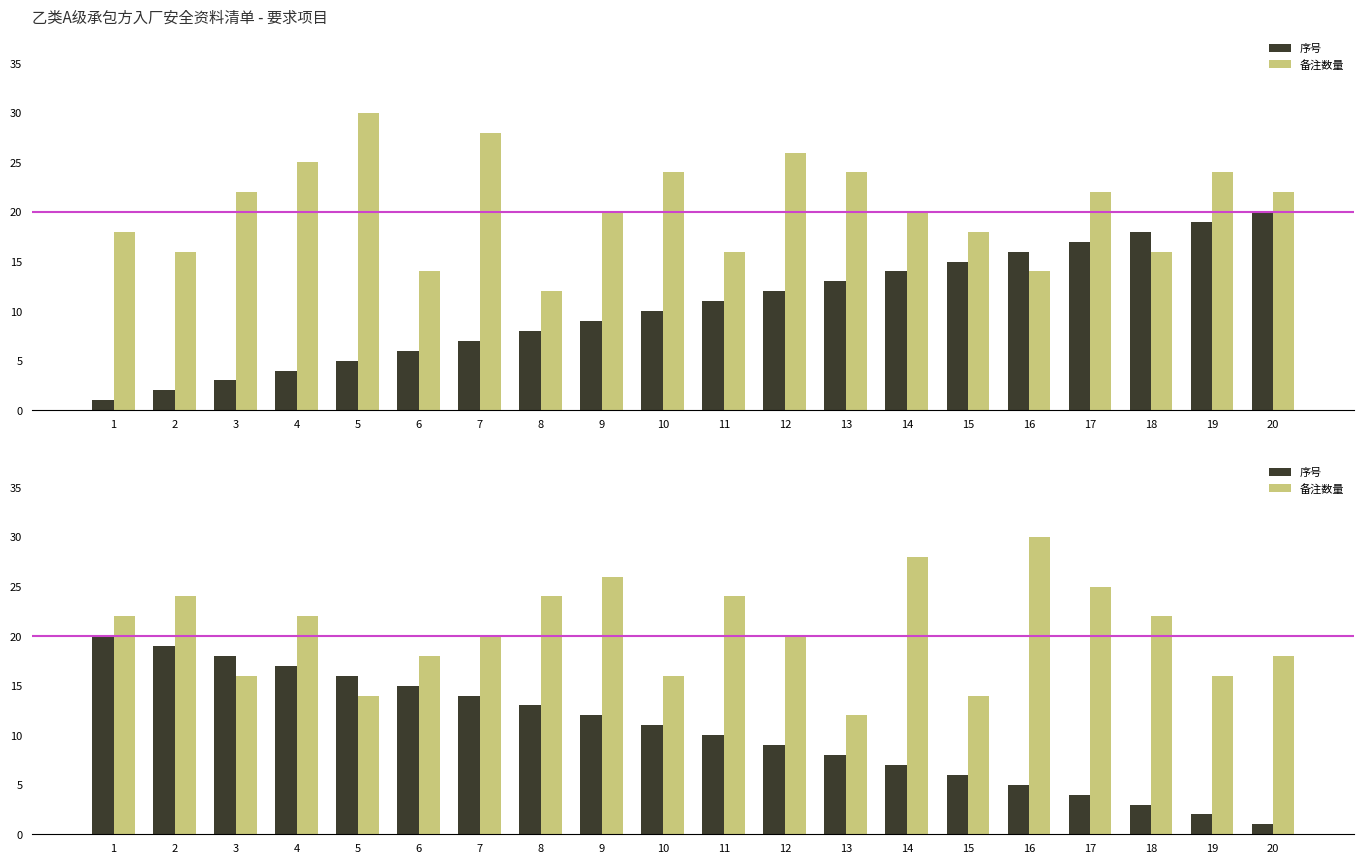

Is the value of 备注数量 at 10 greater than the value of 序号 at 7?

Yes